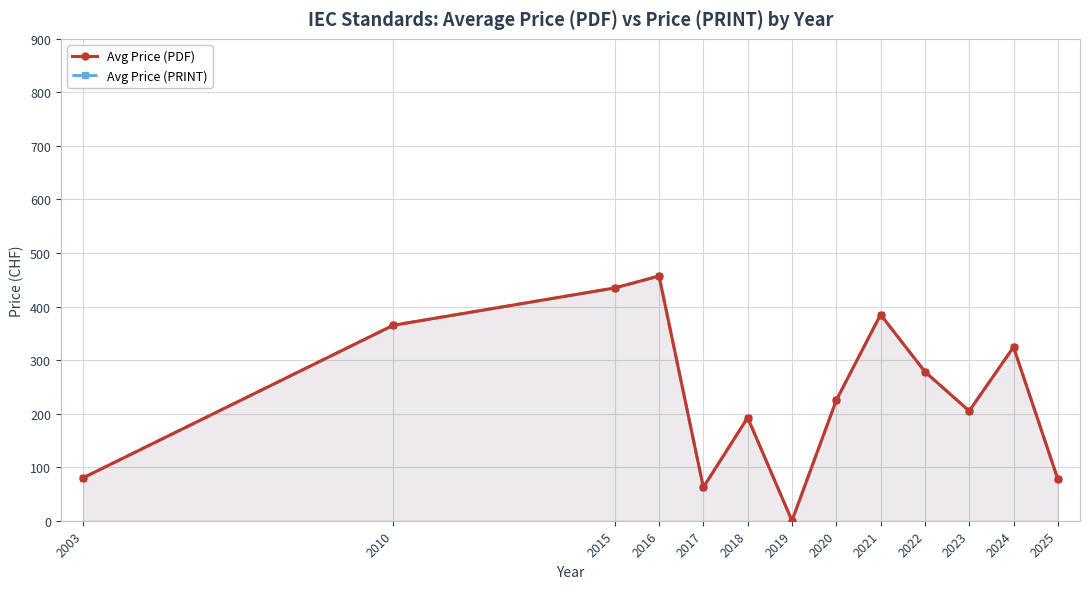

True or false: Avg Price (PRINT) and Avg Price (PDF) intersect in this chart.

False